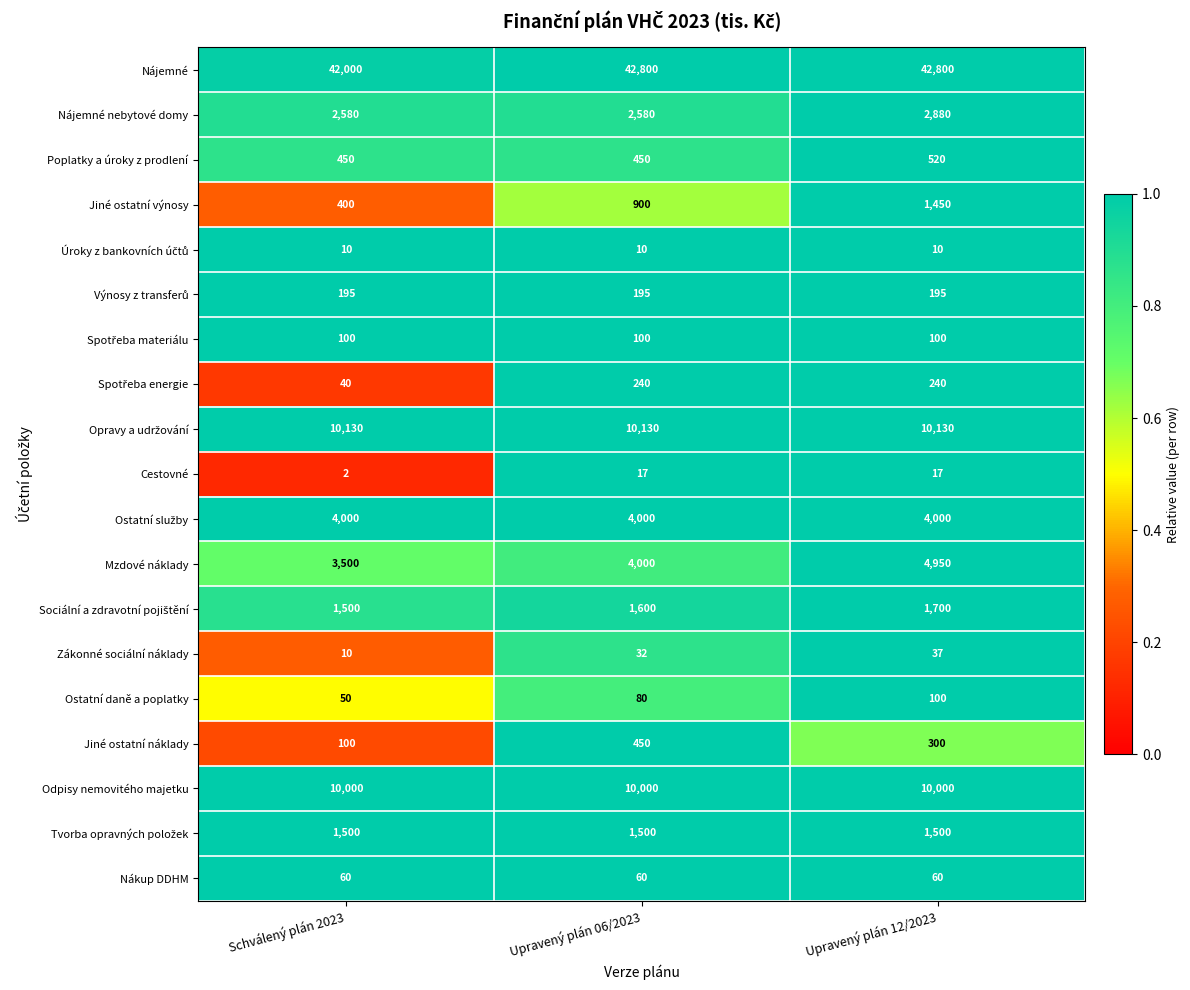

What is the average value of the Ostatní daně a poplatky series?

77